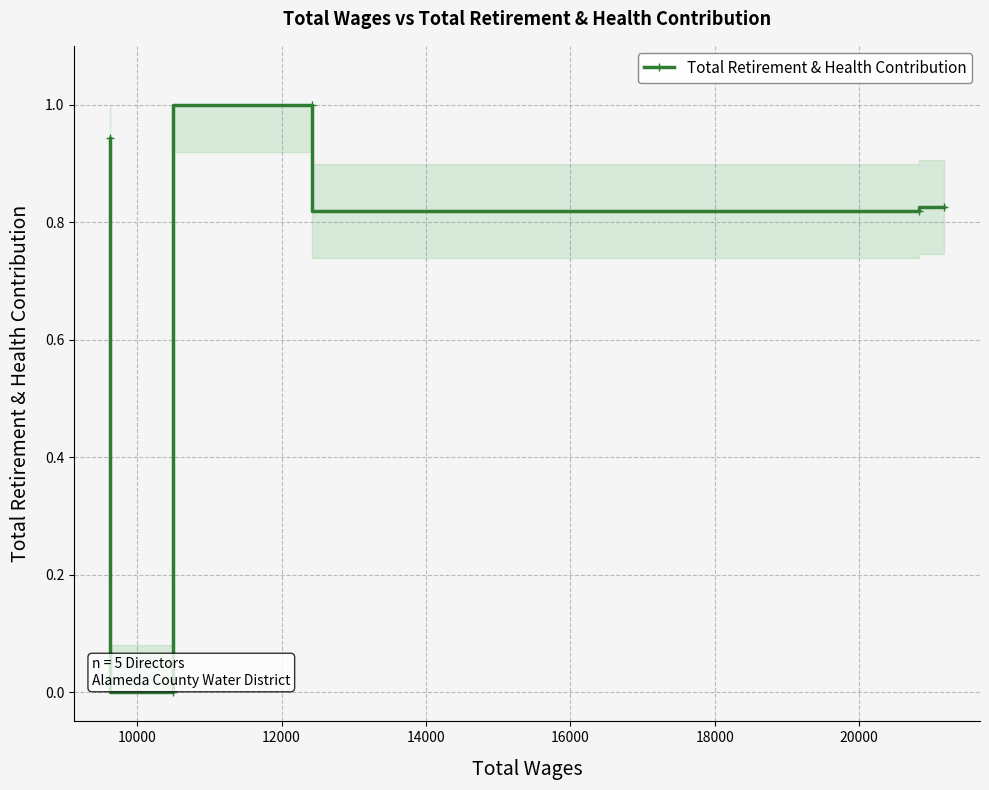

What is the sum of all values?

3.6